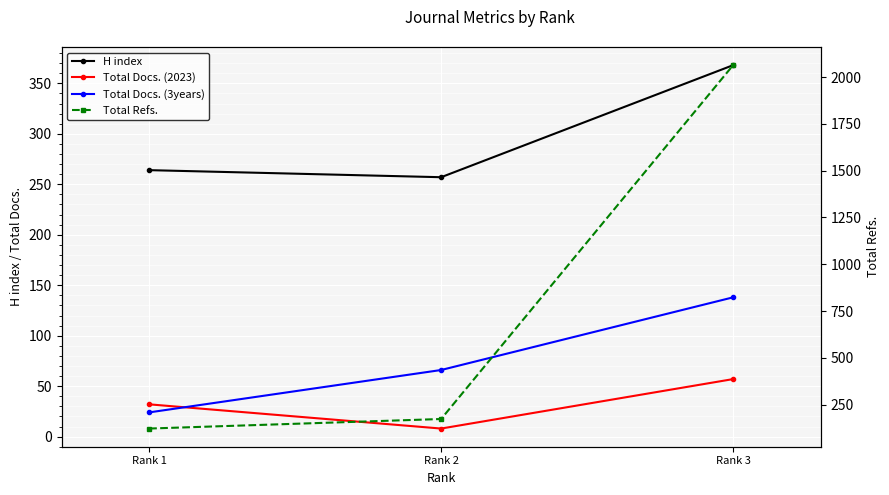

Between Rank 2 and Rank 1, which is larger?

Rank 1